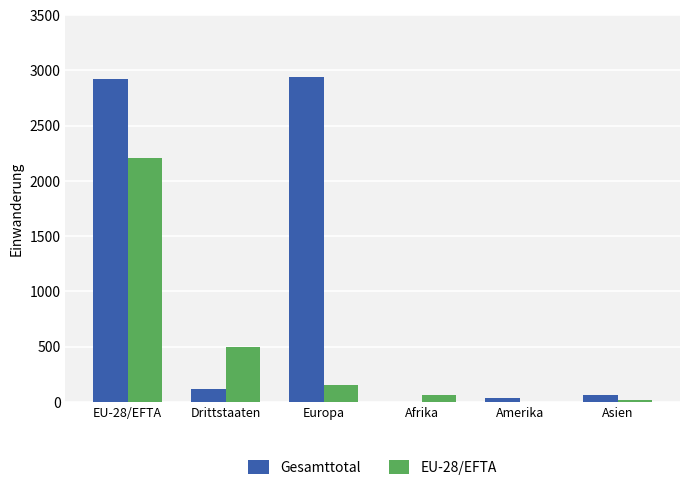

Is it true that EU-28/EFTA equals 847 at Drittstaaten?

False